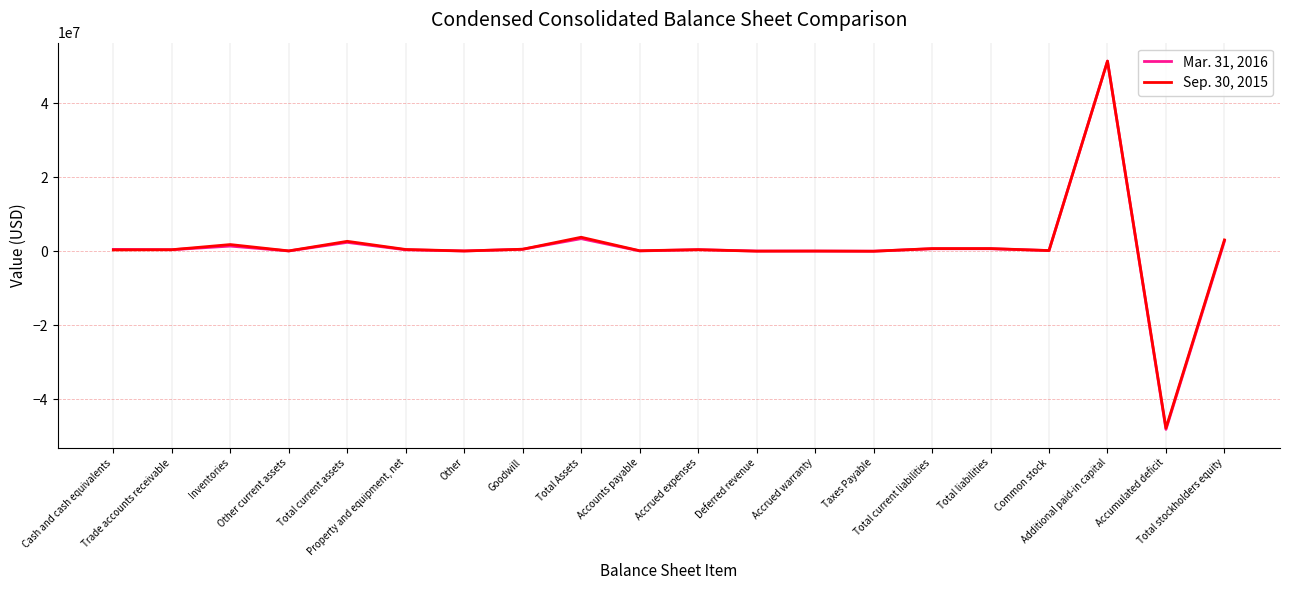

List the series in order of their peak value, lowest first.

Sep. 30, 2015, Mar. 31, 2016